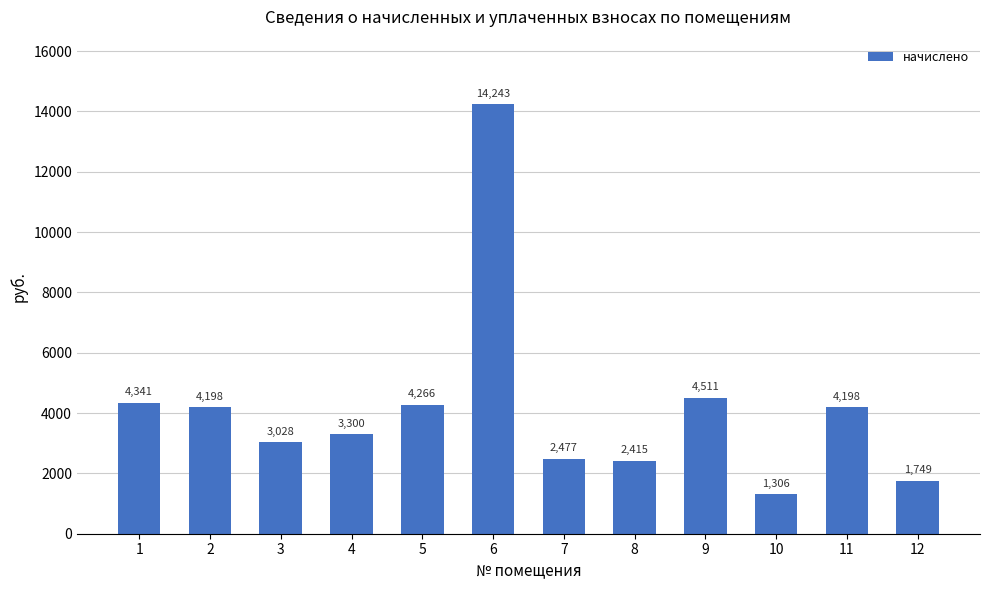

The value at 7 is 871.4. True or false?

False